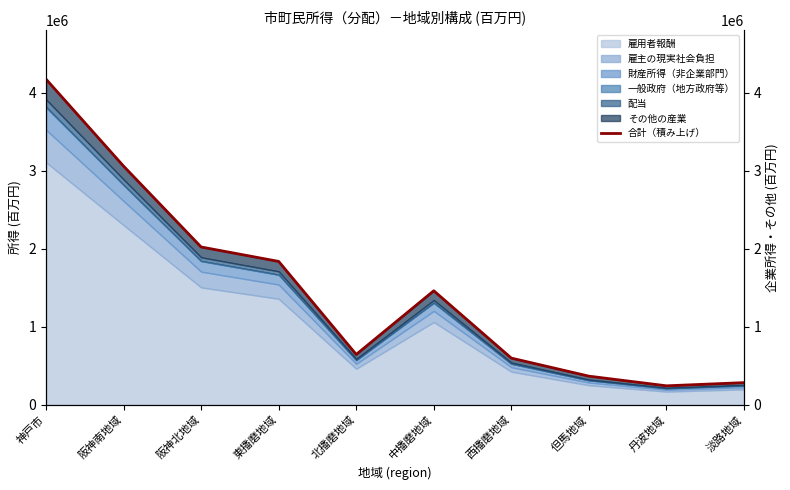

Reading left to right, extract all data points from this chart.

4174135	3059659	2023841	1838892	646930	1462797	600095	368866	245018	285781